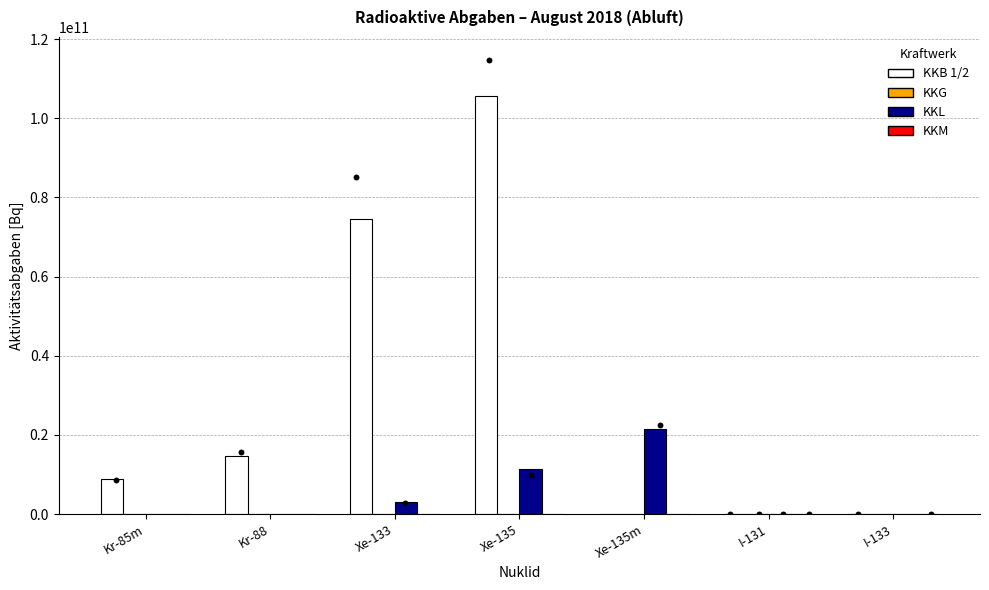

Which series contains the highest Y value?

KKB 1/2